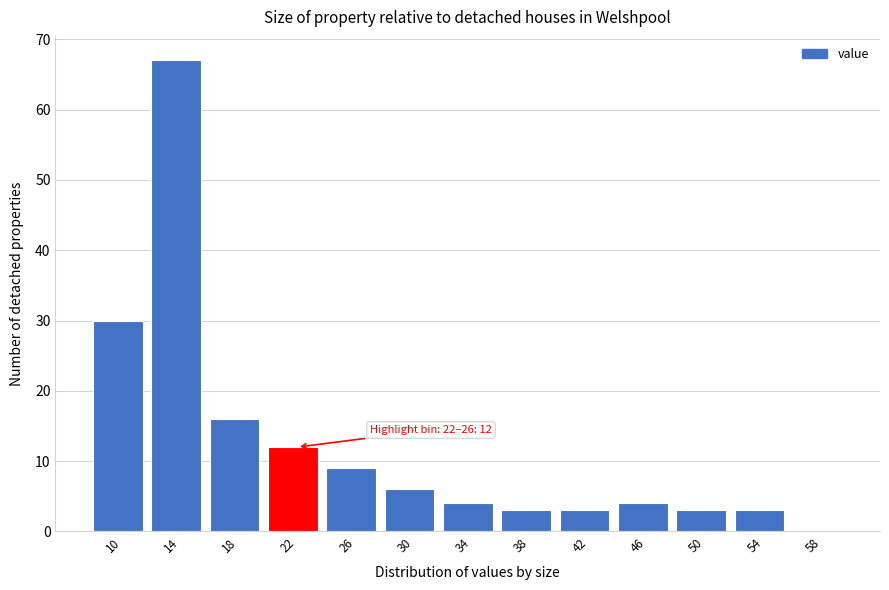

Reading left to right, what are all the values shown in this chart?

10=30	14=67	18=16	22=12	26=9	30=6	34=4	38=3	42=3	46=4	50=3	54=3	58=0